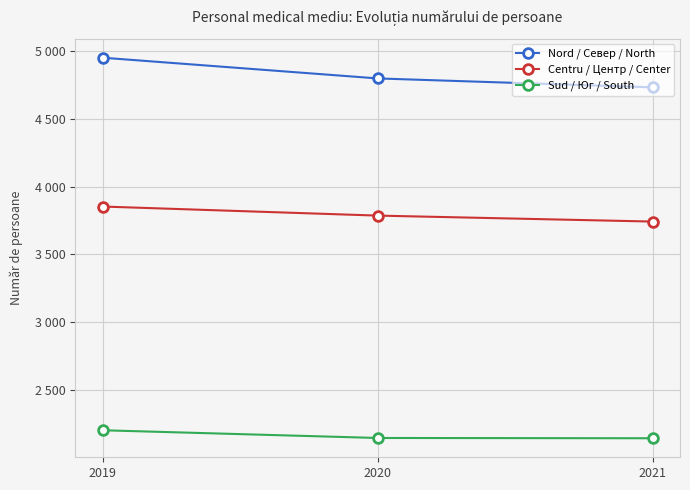

At which label is Nord / Север / North closest to 4842?

2020